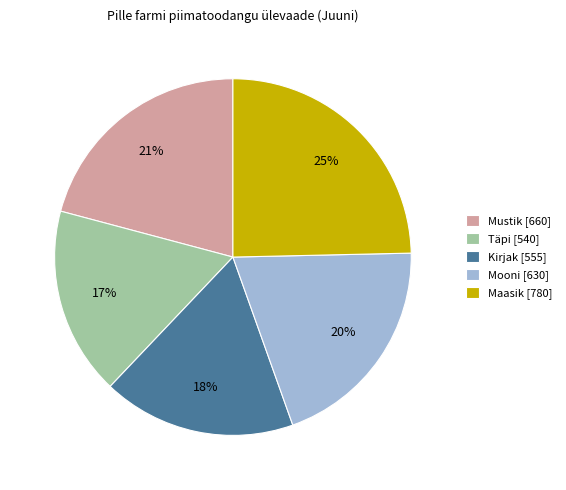

Count the number of slices in the pie.

5